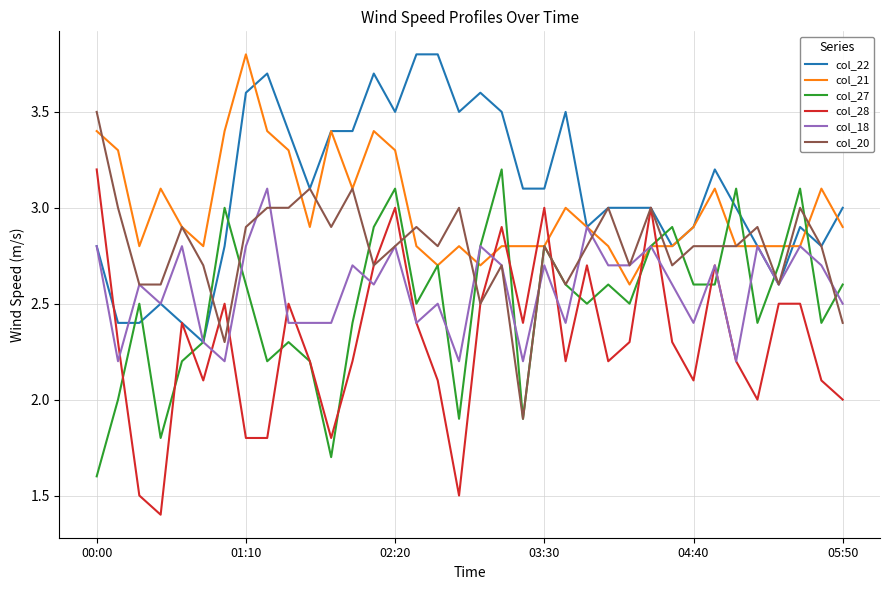

What is the maximum value for col_28?

3.2